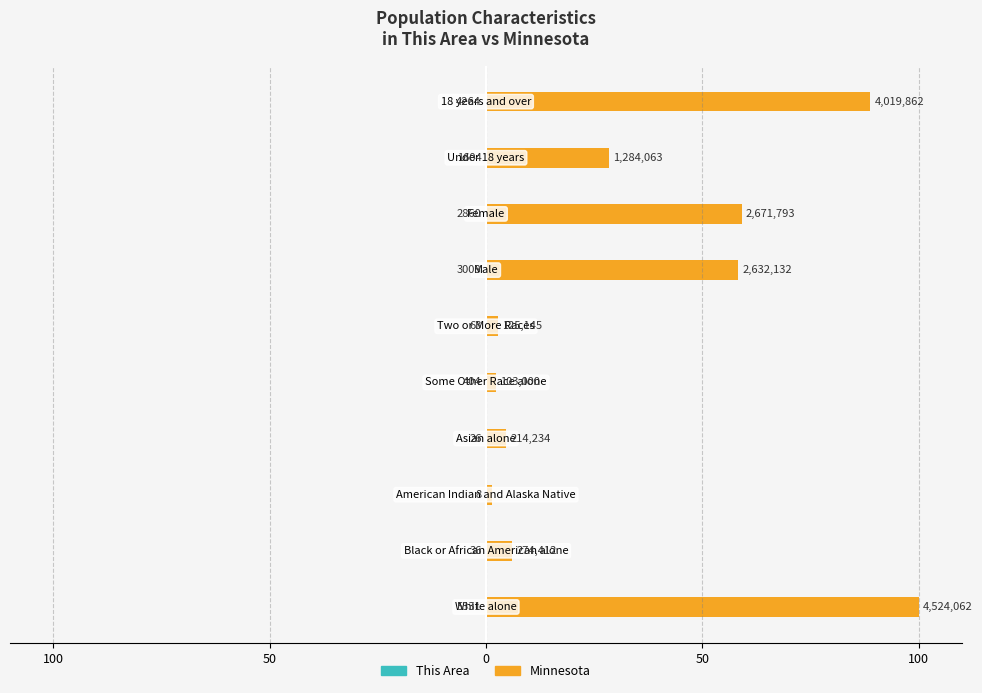

Rank the series at 100 from highest to lowest value.

Minnesota, This Area